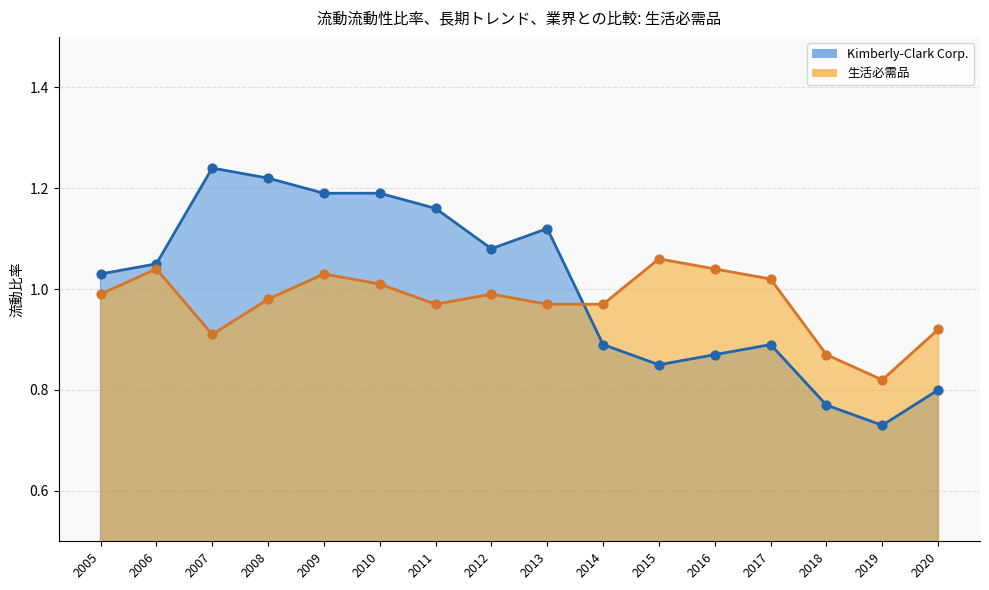

What are all the series names shown in the legend?

Kimberly-Clark Corp., 生活必需品